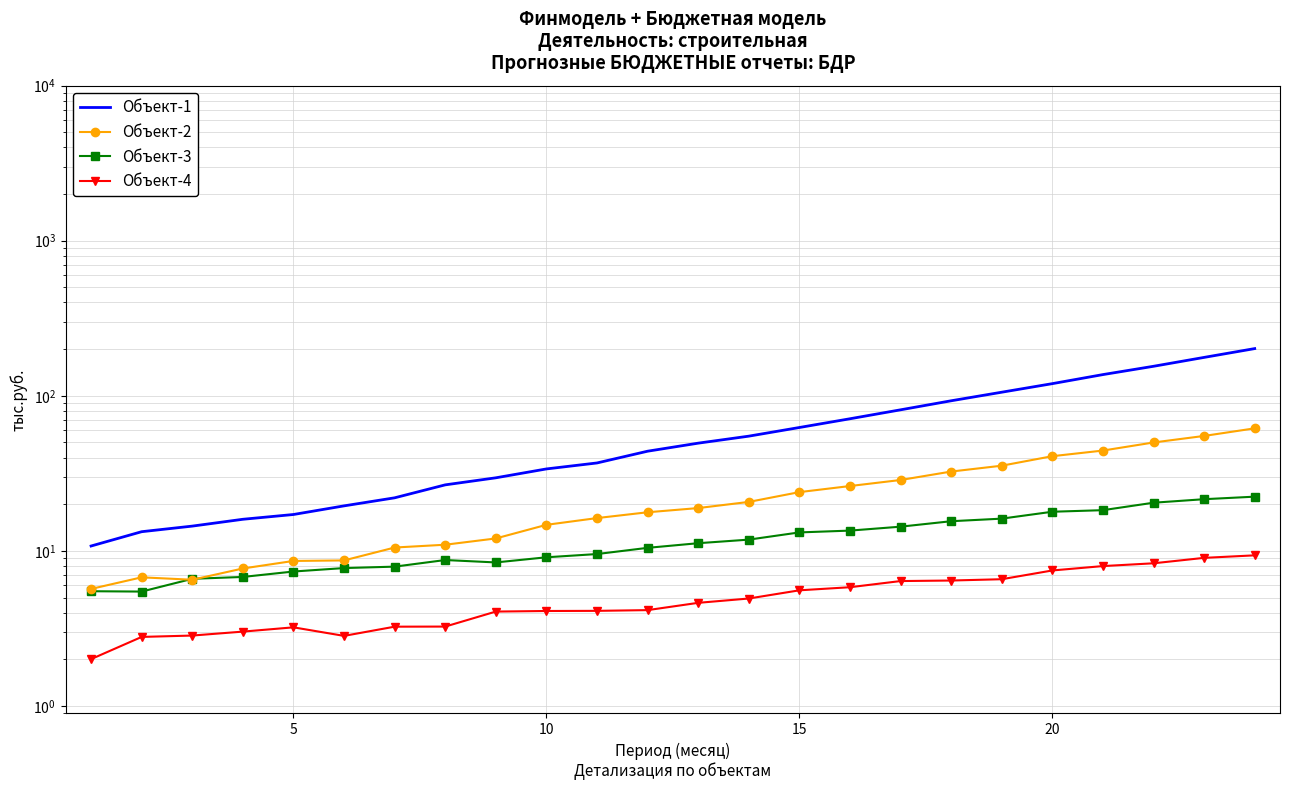

Is the value of Объект-4 at 11 greater than the value of Объект-3 at 6?

No